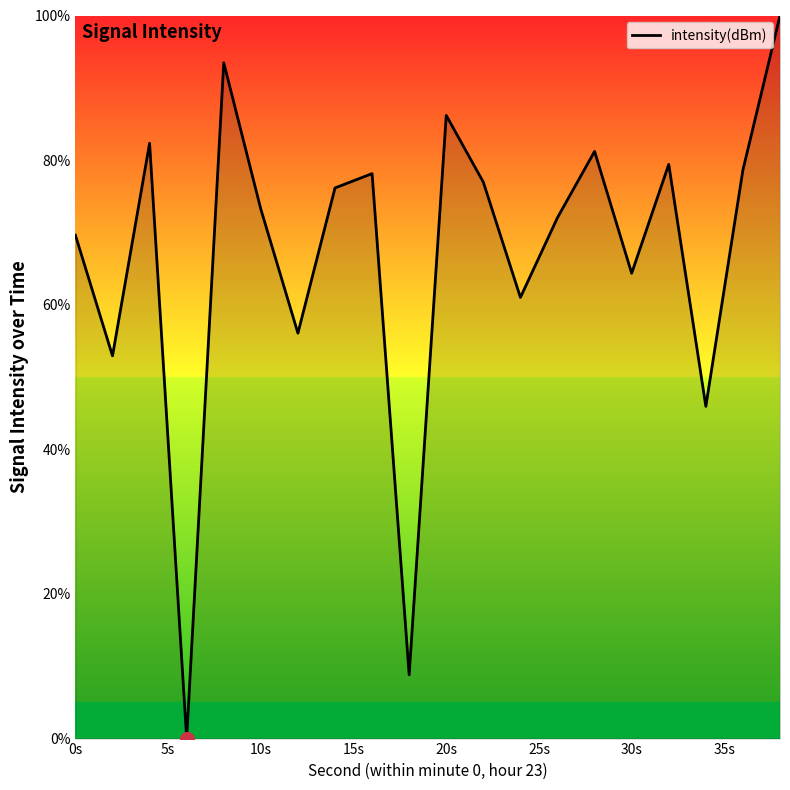

What is the difference between the maximum and minimum values?

100.0